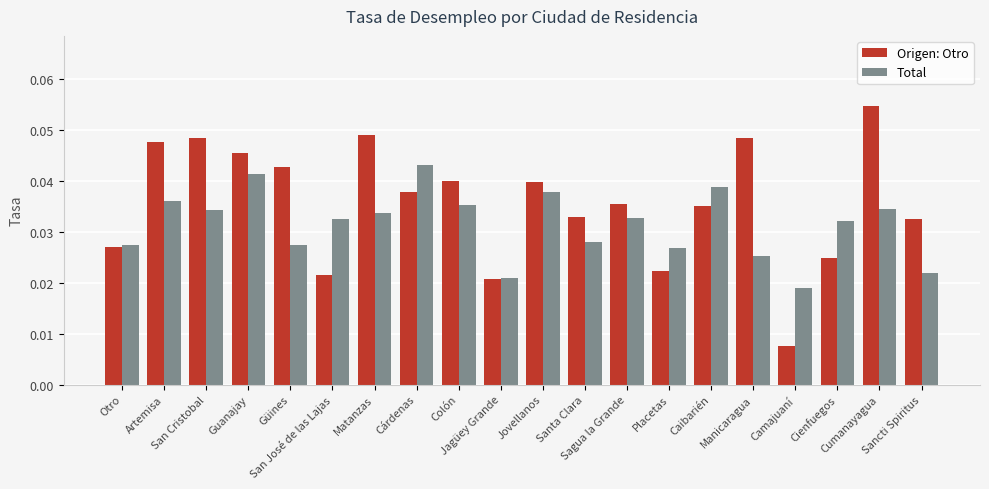

Is the value of Origen: Otro at Cumanayagua greater than the value of Total at Jovellanos?

Yes